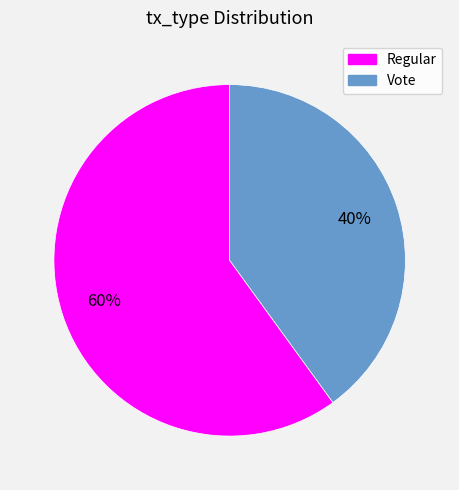

To the nearest percent, what percentage of the pie is Vote?

40%